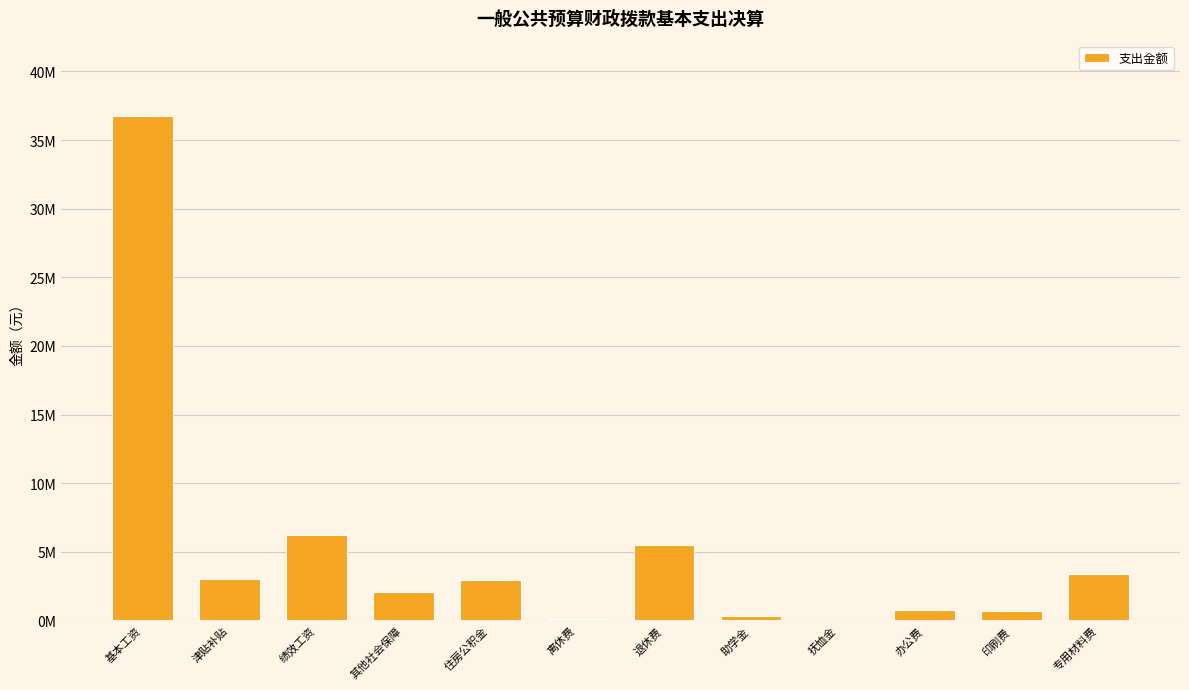

How many categories are shown in the chart?

12